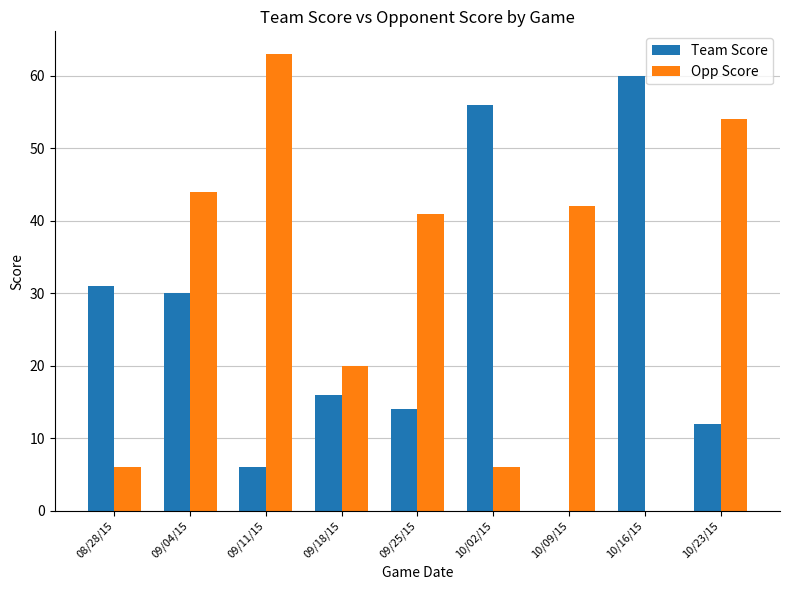

What is the difference between the Team Score values at 10/09/15 and 08/28/15?

31